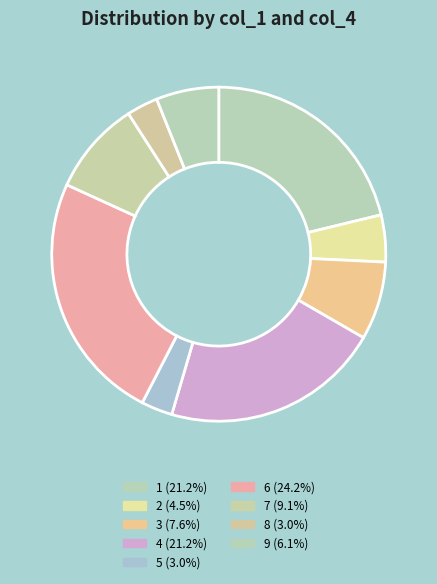

Does any single category account for the majority?

No